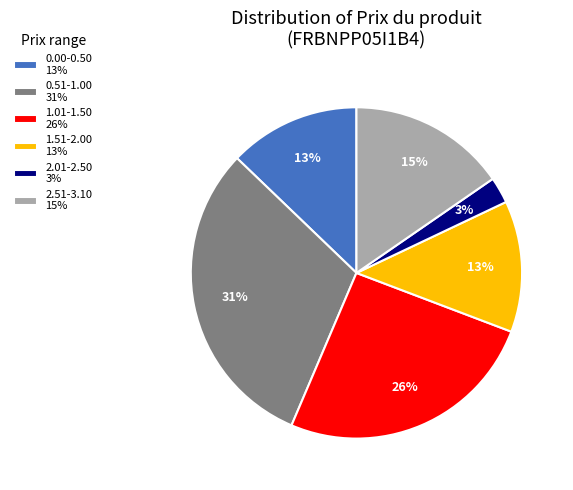

How many segments does this pie chart have?

6